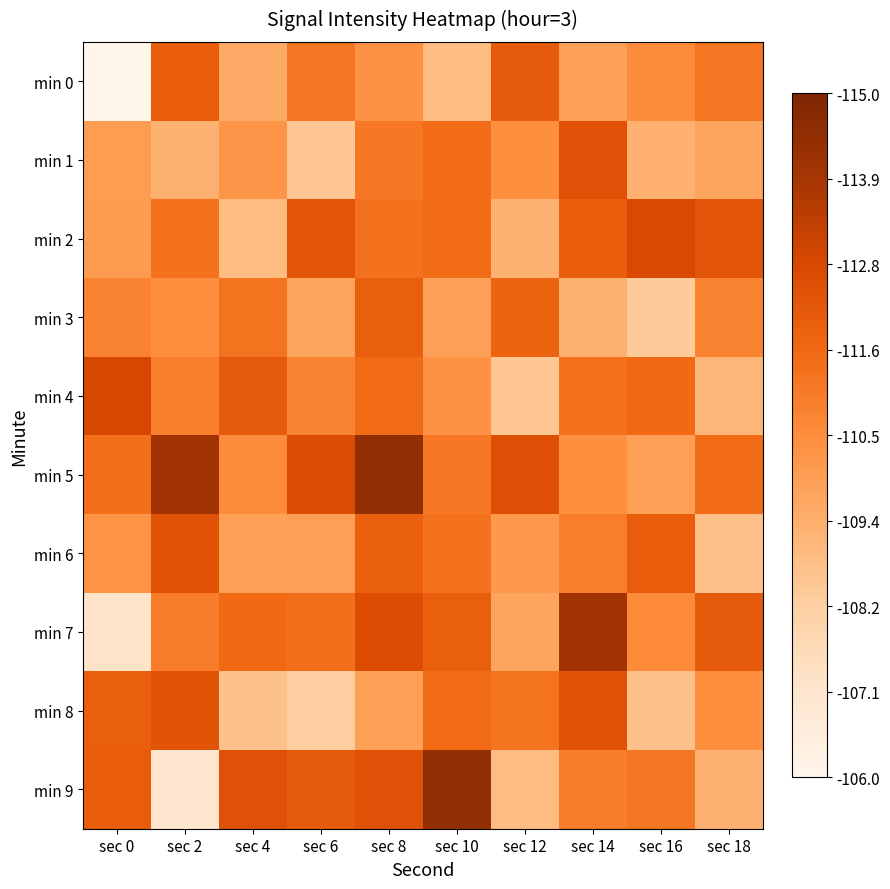

How many data points does each series have?

10